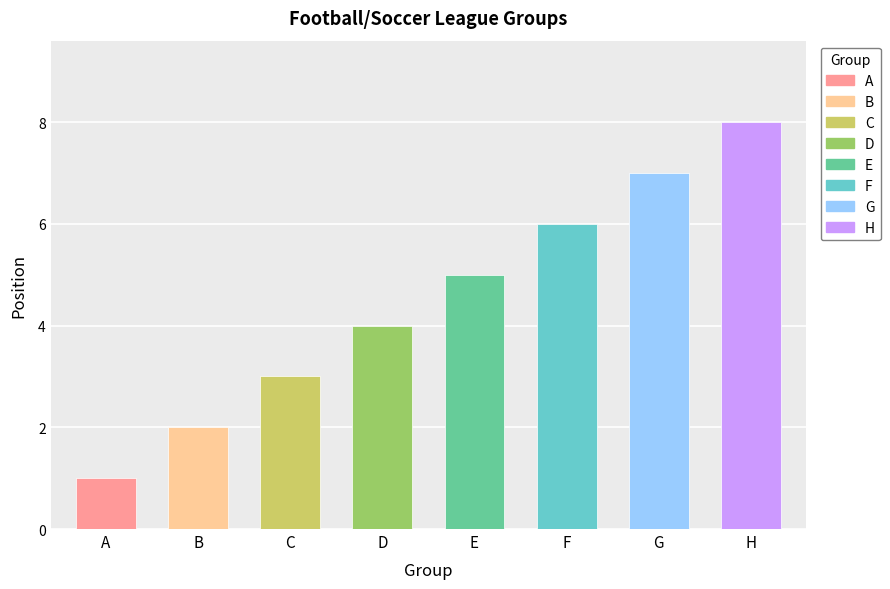

Between D and G, which is larger?

G